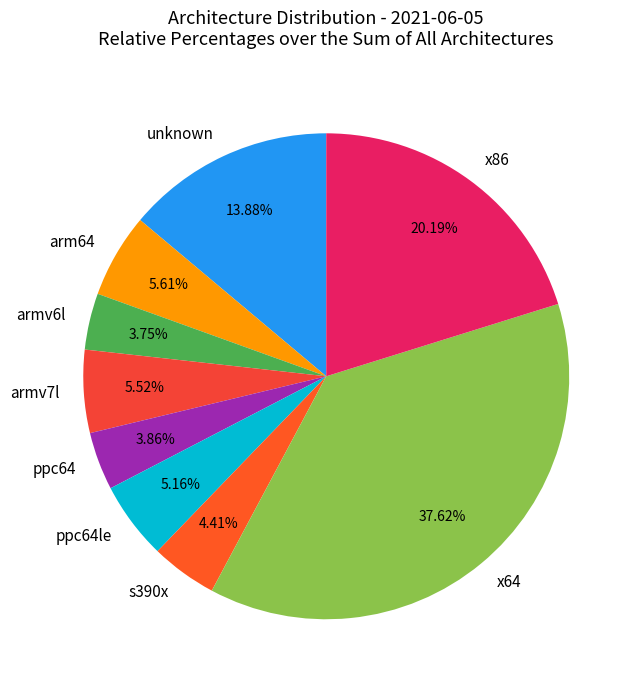

The arm64 slice represents 6% of the pie. True or false?

True